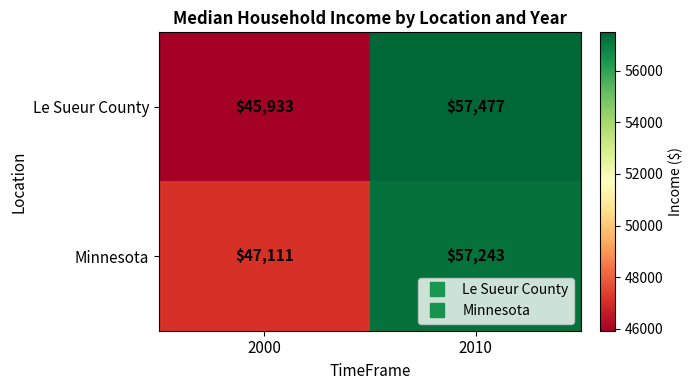

Which series has the largest range (max minus min)?

Le Sueur County